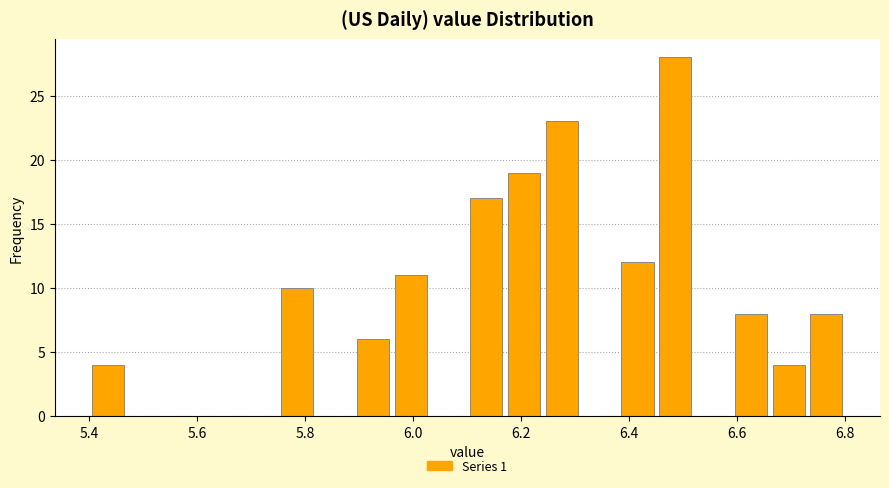

Read against the x-axis, roughly where is the centre of the tallest bar?

6.48